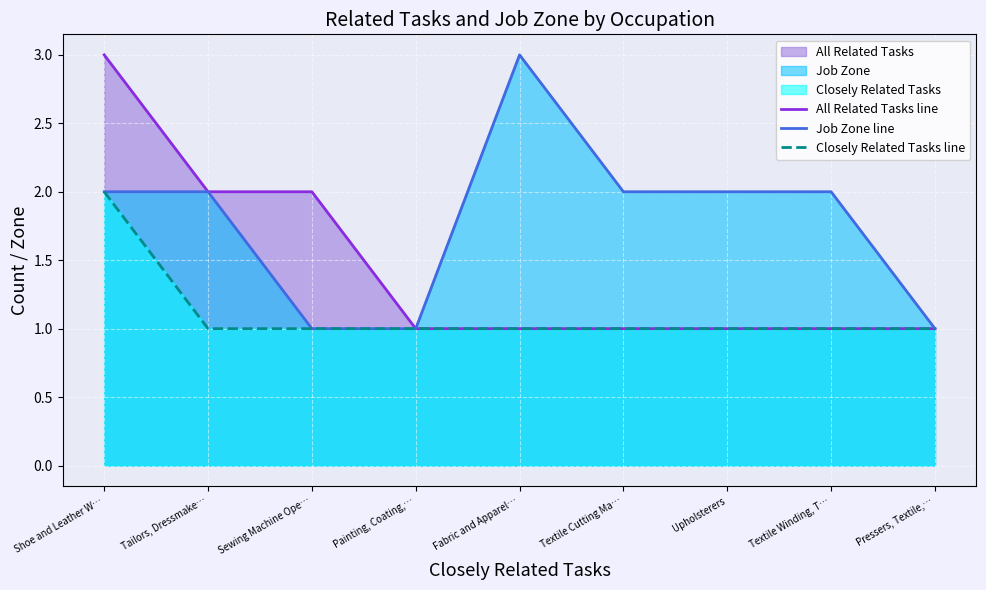

True or false: Job Zone line and Closely Related Tasks line cross at least once.

False